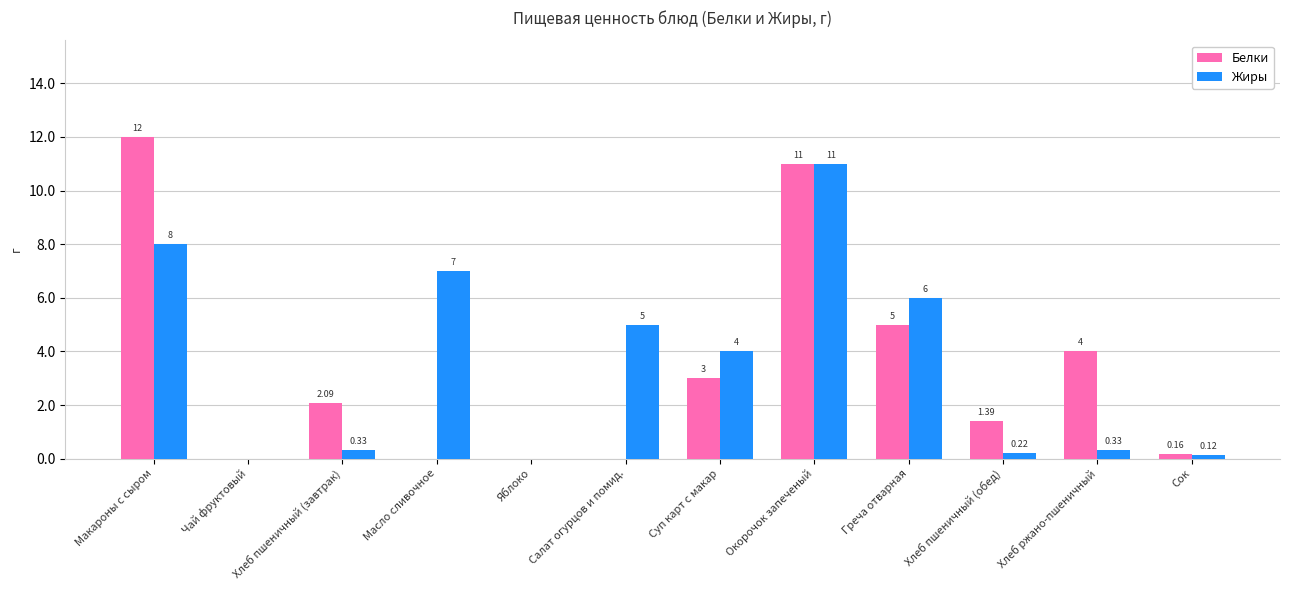

How many values in Белки are above zero?

8